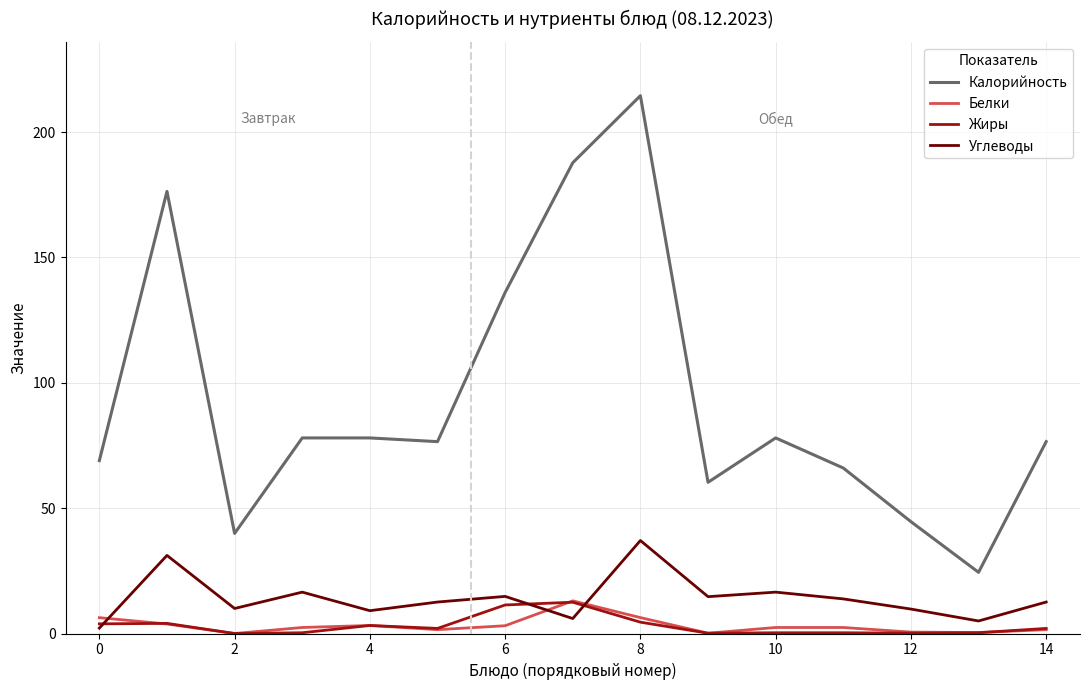

What is the highest value of the Жиры series?

12.5